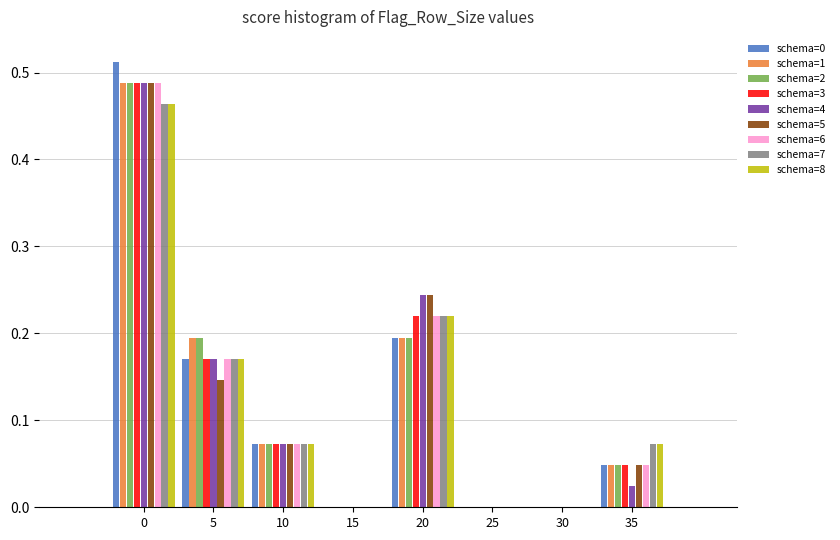

Is the value of schema=6 at 35 greater than the value of schema=8 at 20?

No